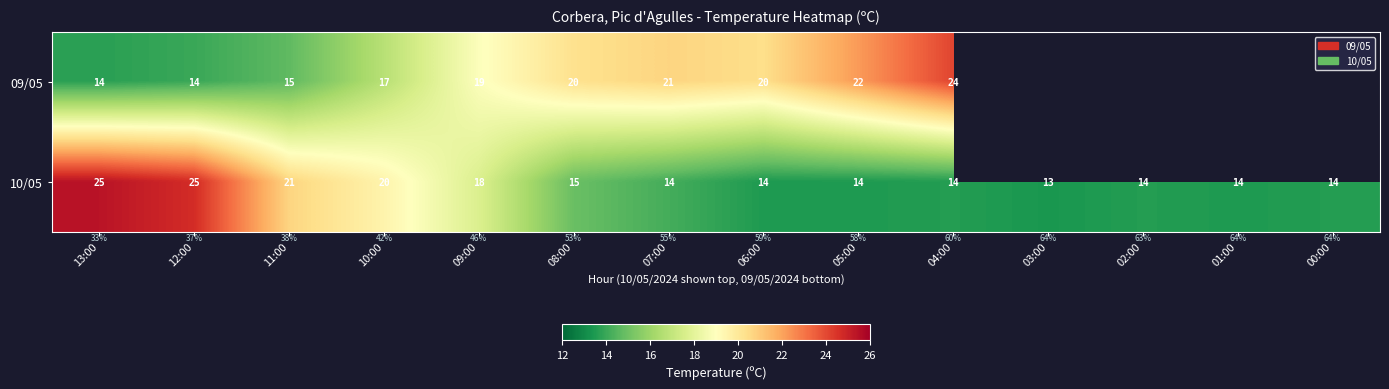

What is the difference between the 10/05 values at 13:00 and 05:00?

11.0